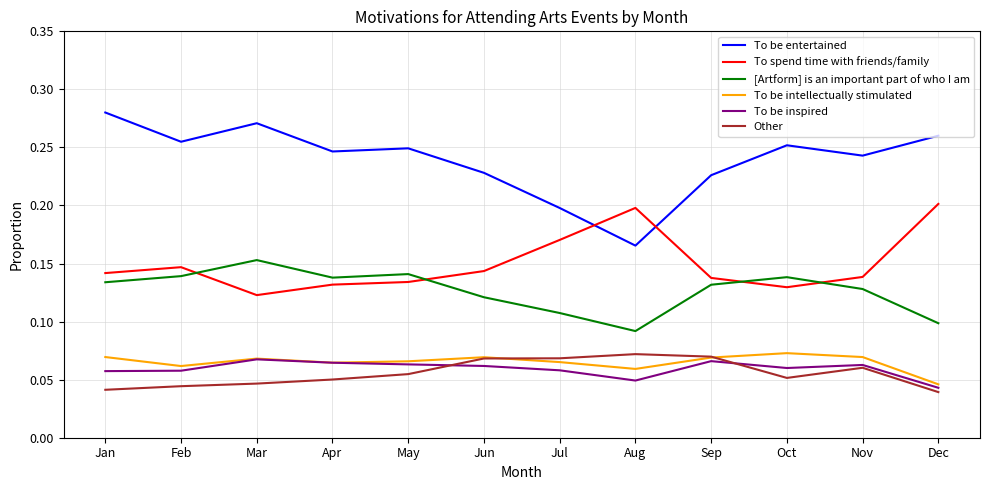

True or false: To be inspired and To spend time with friends/family cross at least once.

False